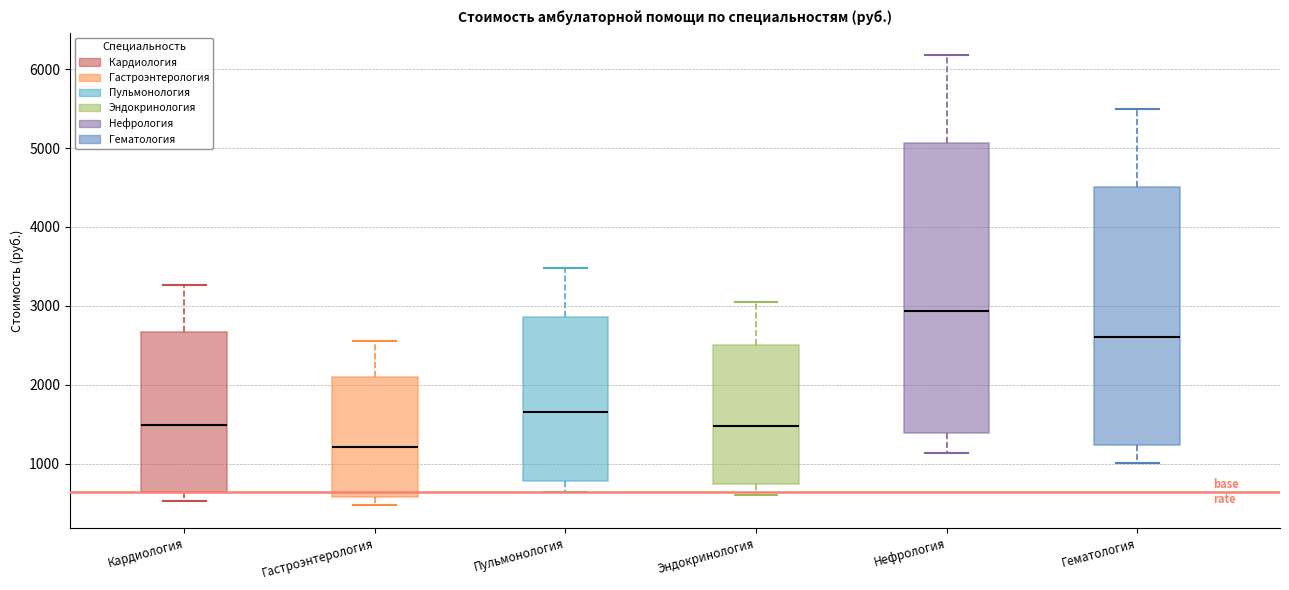

Reading left to right, transcribe this box plot: for each box, give where its median line is, the range the box spans, and where its two whiskers end, as read against the y-axis. The values are not printed on the chart, so give them approximately, as read against the axis.

Кардиология: median 1500, box 600 to 2700, whiskers 500 to 3300
Гастроэнтерология: median 1200, box 600 to 2100, whiskers 500 to 2600
Пульмонология: median 1700, box 800 to 2900, whiskers 600 to 3500
Эндокринология: median 1500, box 700 to 2500, whiskers 600 to 3100
Нефрология: median 2900, box 1400 to 5100, whiskers 1100 to 6200
Гематология: median 2600, box 1200 to 4500, whiskers 1000 to 5500